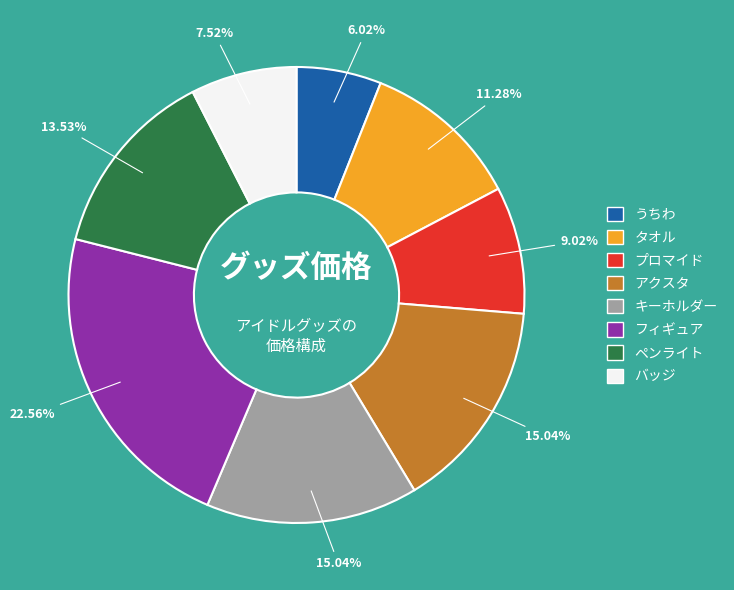

Which has a higher value, バッジ or うちわ?

バッジ